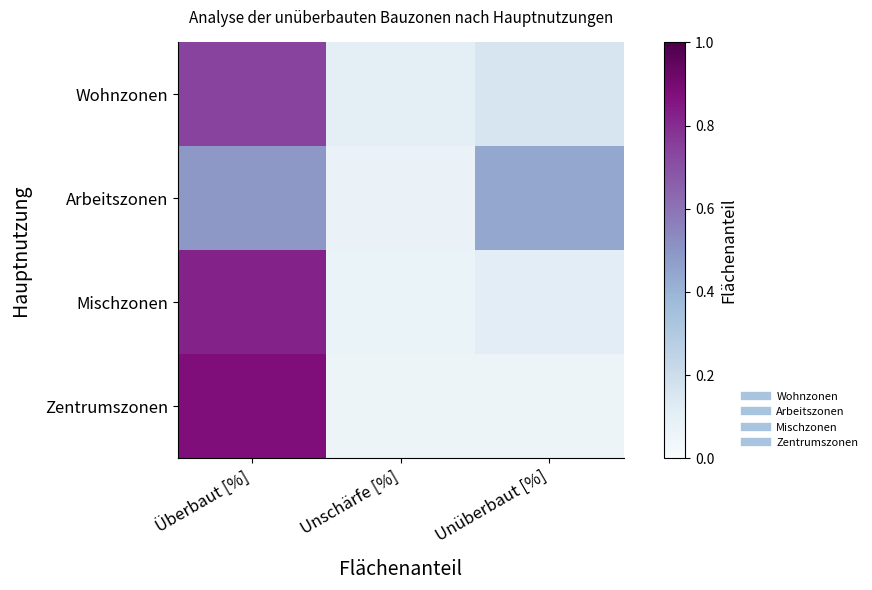

At which category is the sum across all series the highest?

Überbaut [%]